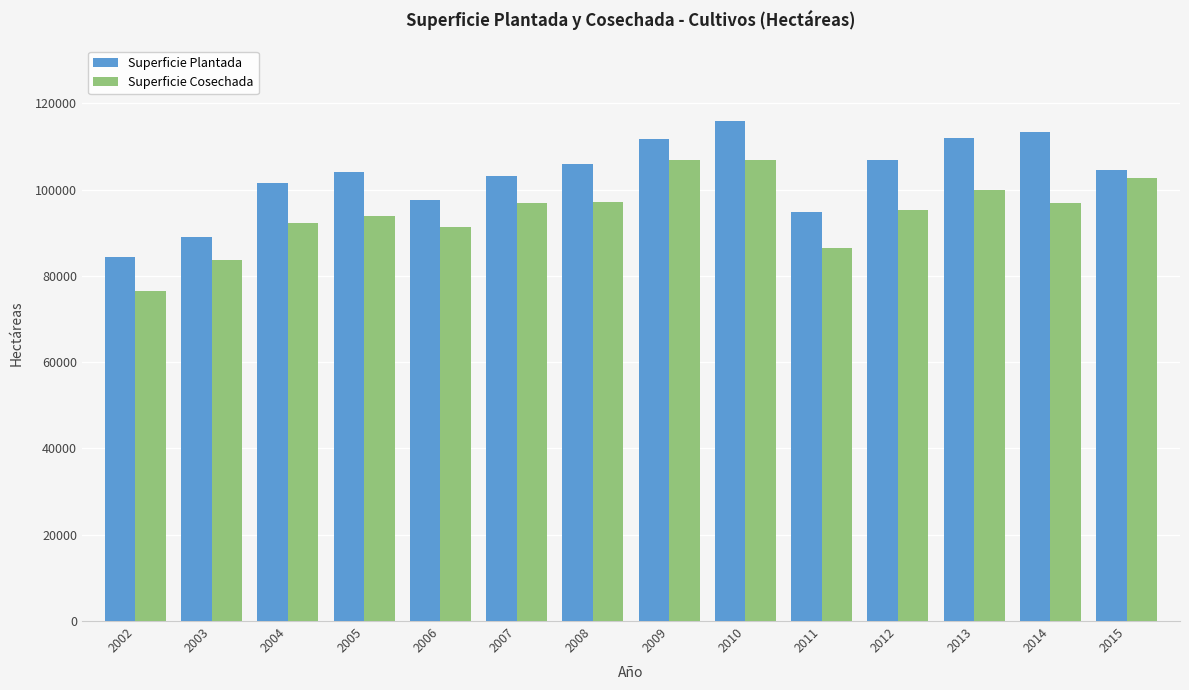

What is the difference between the second highest and second lowest values in the Superficie Cosechada series?

23108